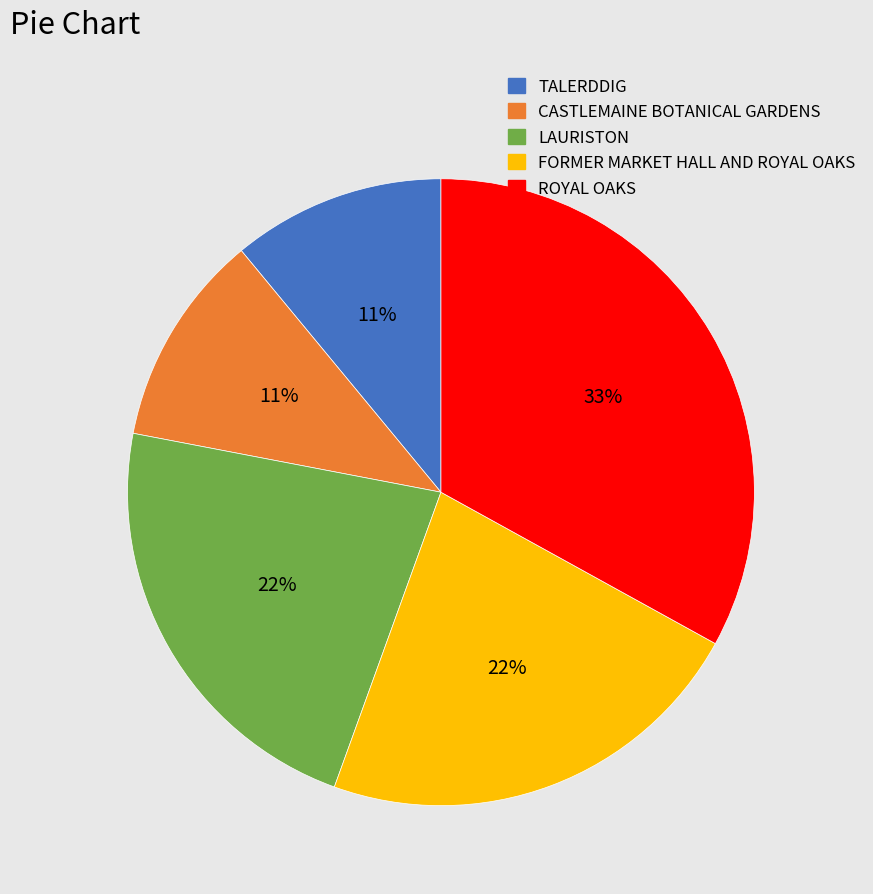

True or false: FORMER MARKET HALL AND ROYAL OAKS accounts for 22% of the total.

True